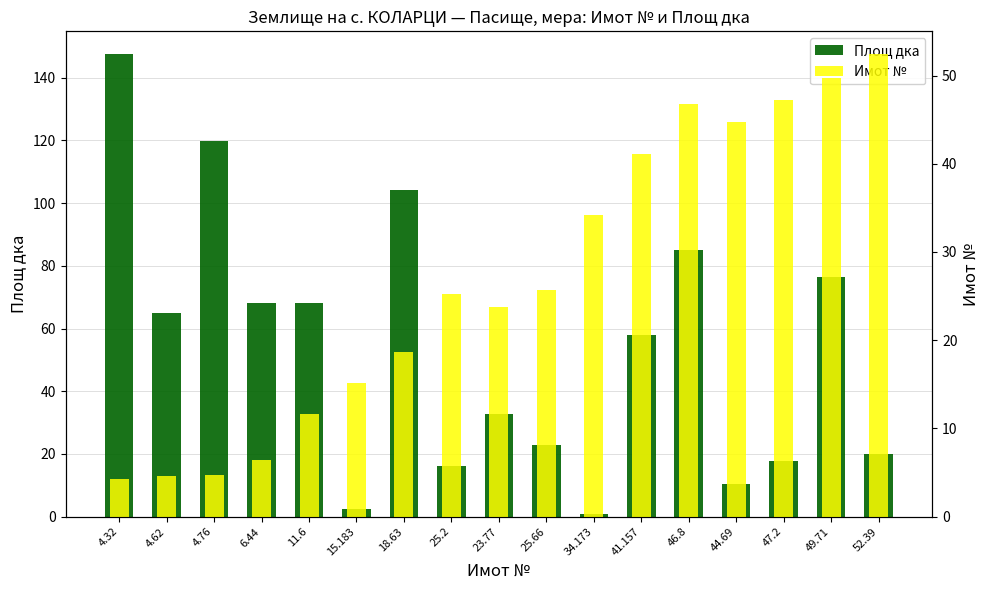

Reading left to right, what are all the values shown in this chart?

Площ дка: 147.4	65.1	119.8	68.0	68.2	2.3	104.2	16.2	32.8	22.8	0.8	58.1	85.0	10.3	17.6	76.3	20.2
Имот №: 4.3	4.6	4.8	6.4	11.6	15.2	18.6	25.2	23.8	25.7	34.2	41.2	46.8	44.7	47.2	49.7	52.4